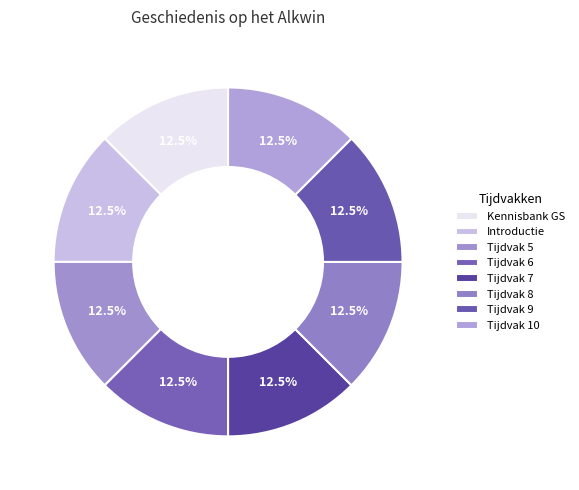

What percentage is the Kennisbank GS slice, to the nearest percent?

12%